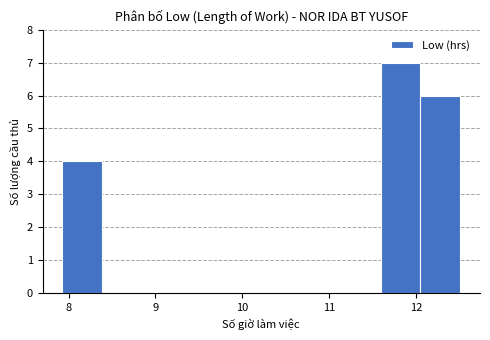

Over which range of the x-axis is the bar tallest?

11.6 to 12.1